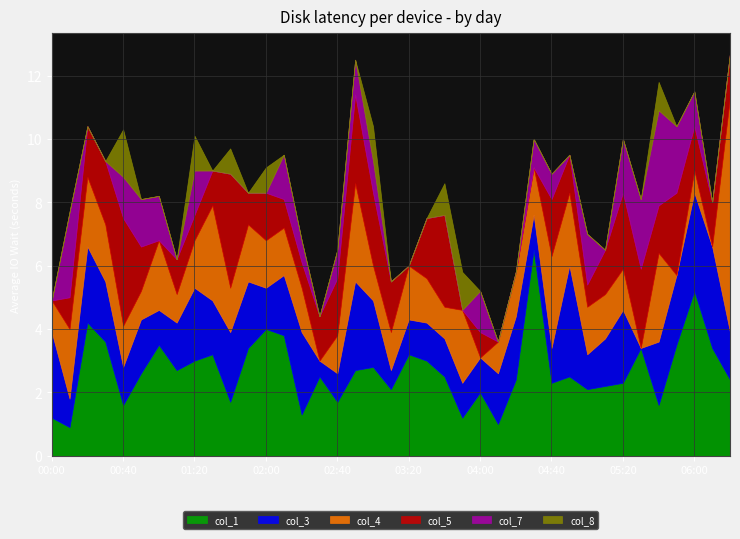

The col_8 series shows 0.3 at 03:40. True or false?

False